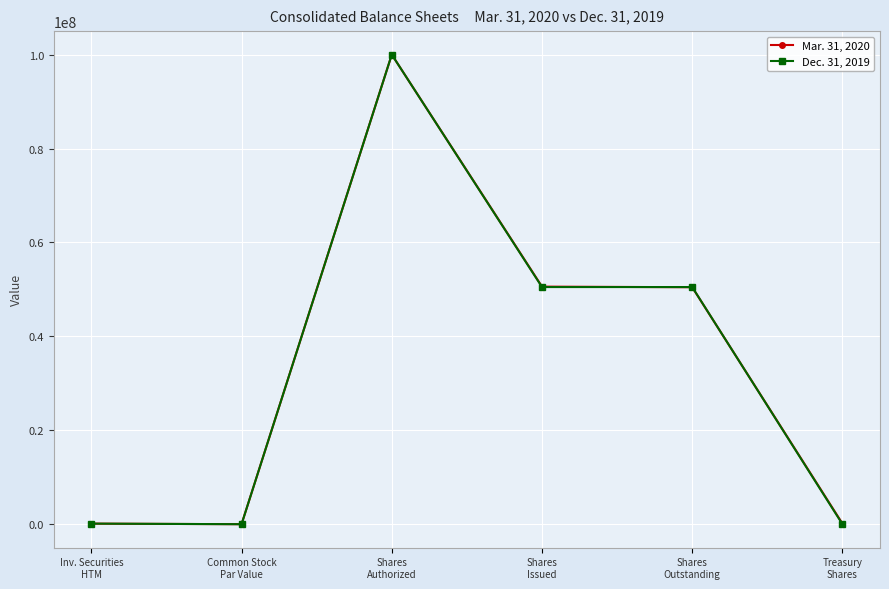

Rank the series by their average value, from lowest to highest.

Dec. 31, 2019, Mar. 31, 2020